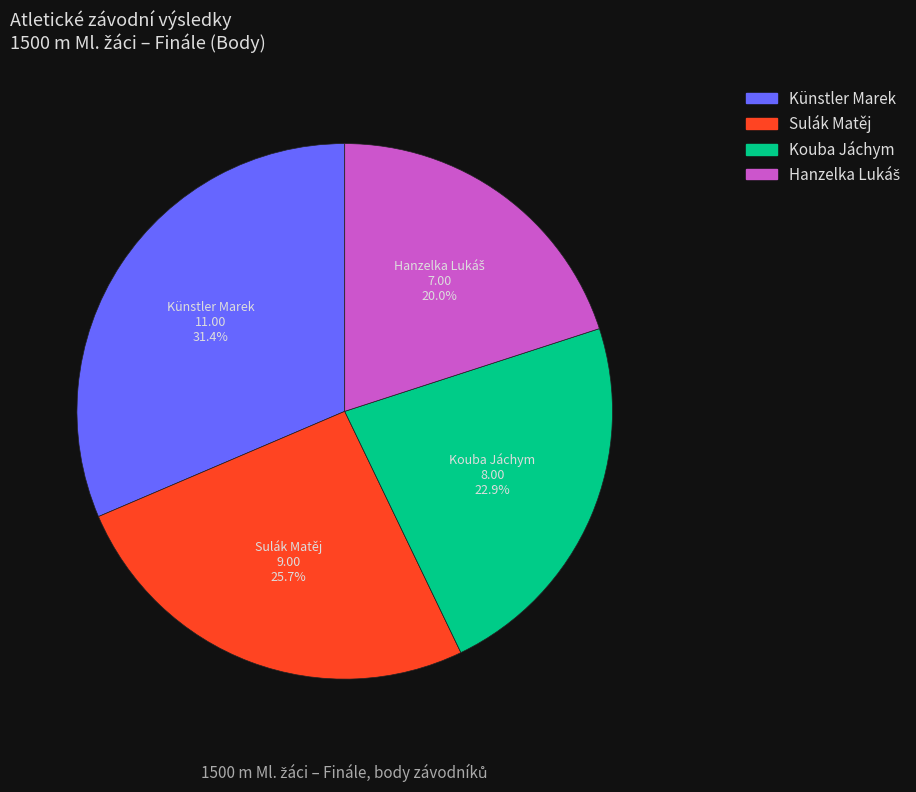

Between Sulák Matěj and Kouba Jáchym, which is larger?

Sulák Matěj